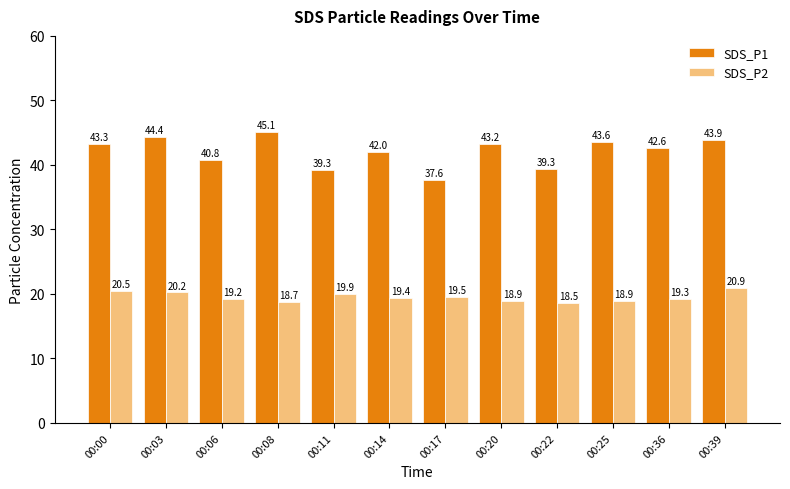

Is it true that SDS_P2 equals 19.4 at 00:14?

True